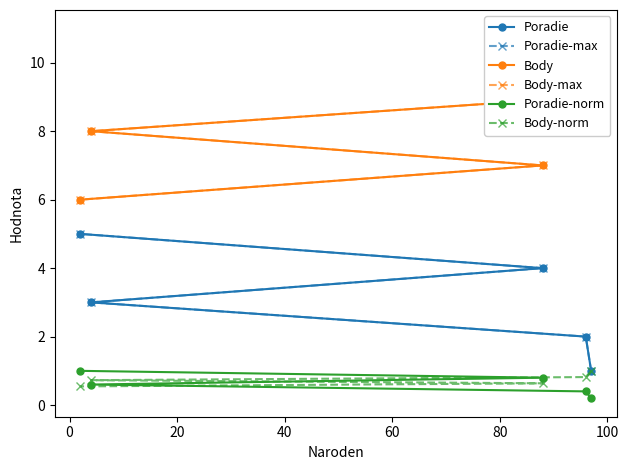

At 20, list the series in order from largest to smallest.

Body, Body-max, Poradie, Poradie-max, Body-norm, Poradie-norm